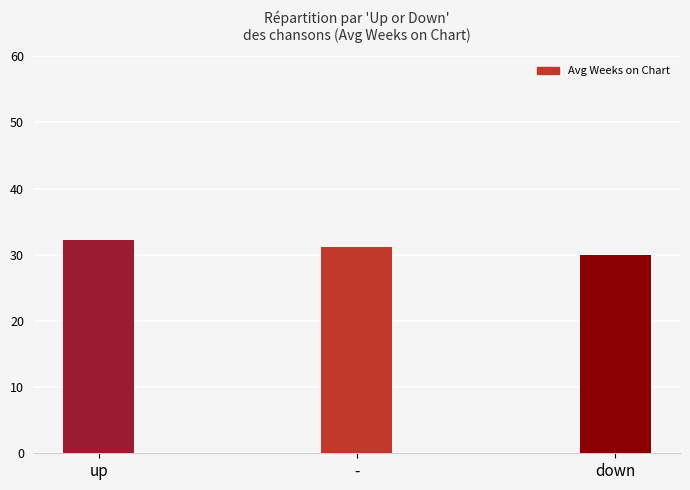

What is the smallest value displayed?

30.0